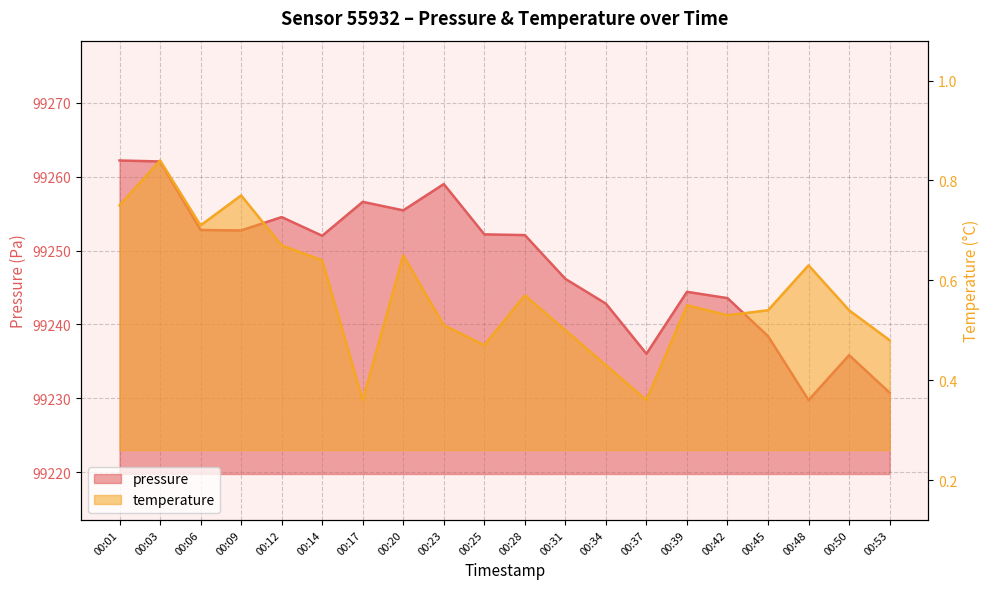

How many values in the pressure series are below 99252?

9